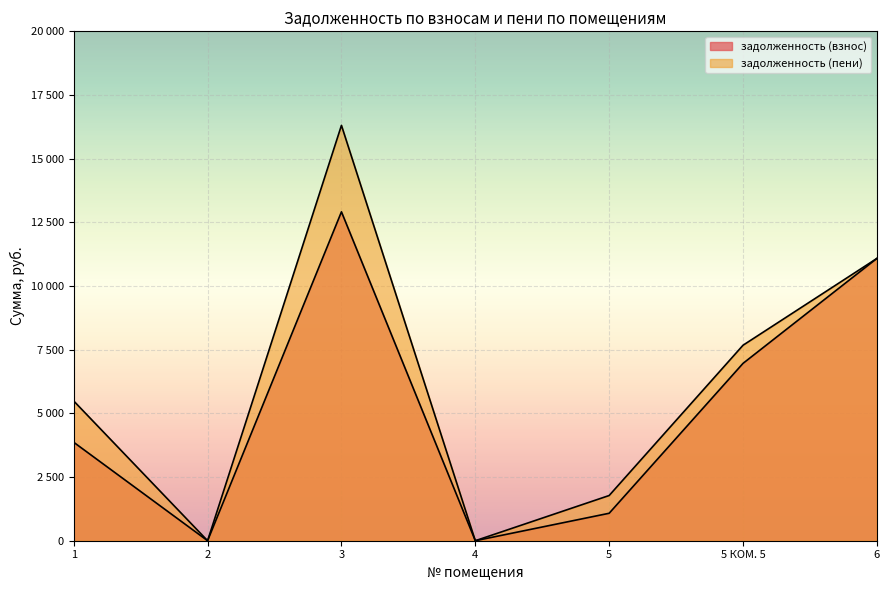

Where is the first local minimum for задолженность (пени)?

2